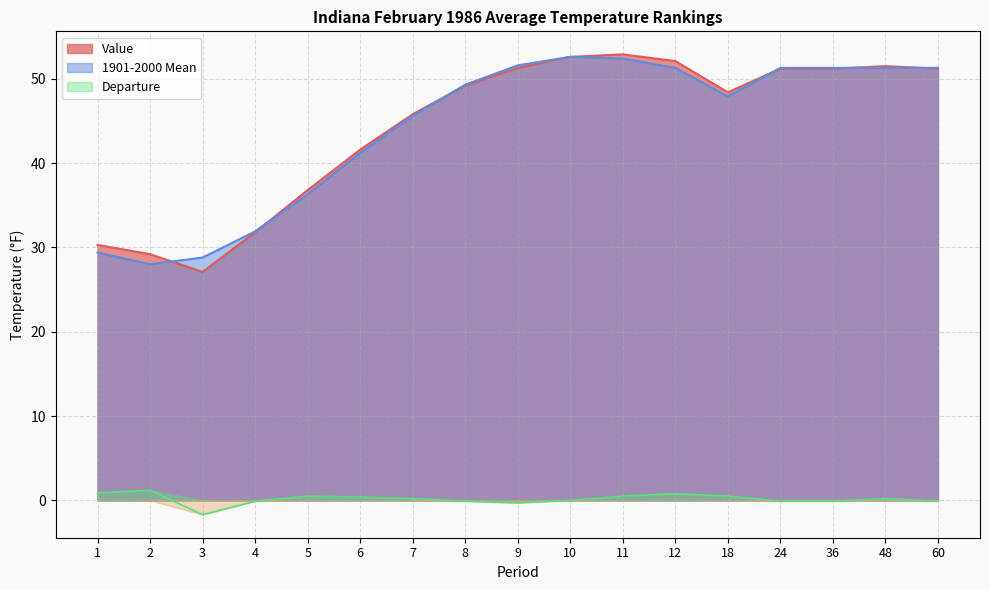

Reading right to left, extract all data points from this chart.

Value: 60=51.2	48=51.5	36=51.2	24=51.2	18=48.4	12=52.1	11=52.9	10=52.6	9=51.3	8=49.2	7=45.8	6=41.6	5=36.8	4=31.8	3=27.1	2=29.2	1=30.3
1901-2000 Mean: 60=51.3	48=51.3	36=51.3	24=51.3	18=47.9	12=51.3	11=52.4	10=52.6	9=51.6	8=49.3	7=45.6	6=41.2	5=36.3	4=31.9	3=28.8	2=28.0	1=29.4
Departure: 60=-0.1	48=0.2	36=-0.1	24=-0.1	18=0.5	12=0.8	11=0.5	10=0.0	9=-0.3	8=-0.1	7=0.2	6=0.4	5=0.5	4=-0.1	3=-1.7	2=1.2	1=0.9